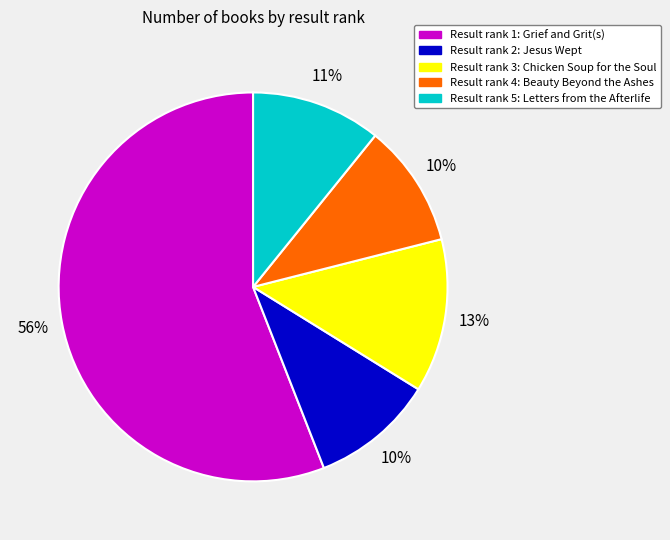

To the nearest percent, what is the difference between the largest and smallest slice percentages?

46%